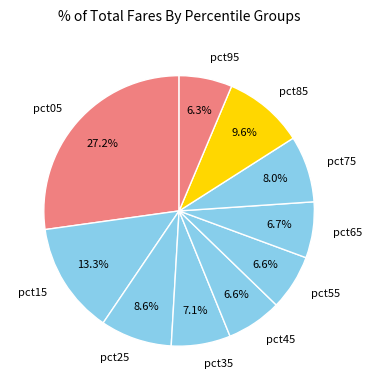

To the nearest percent, what percentage of the pie is pct95?

6%